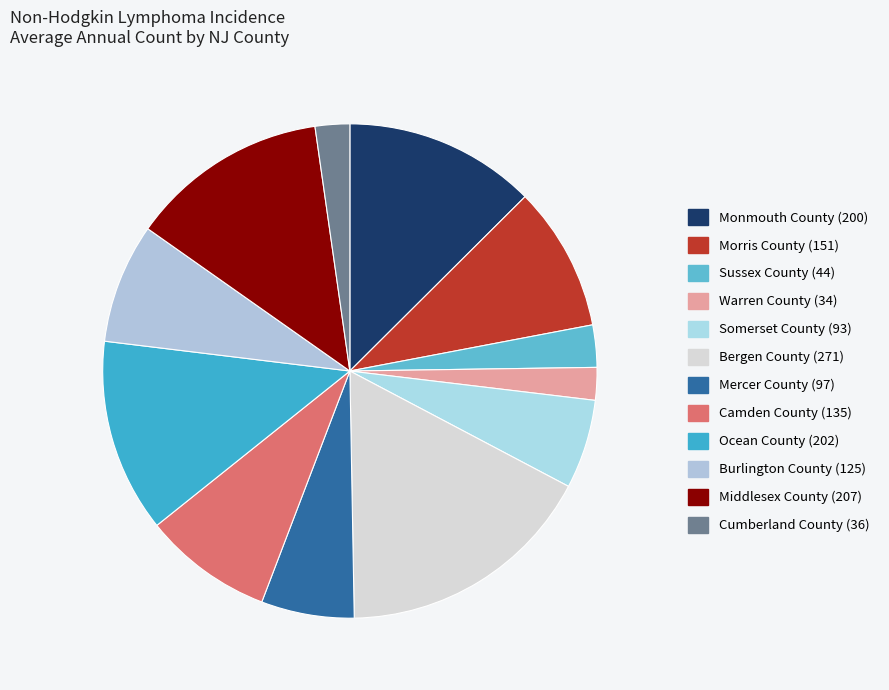

Between Ocean County and Morris County, which is larger?

Ocean County